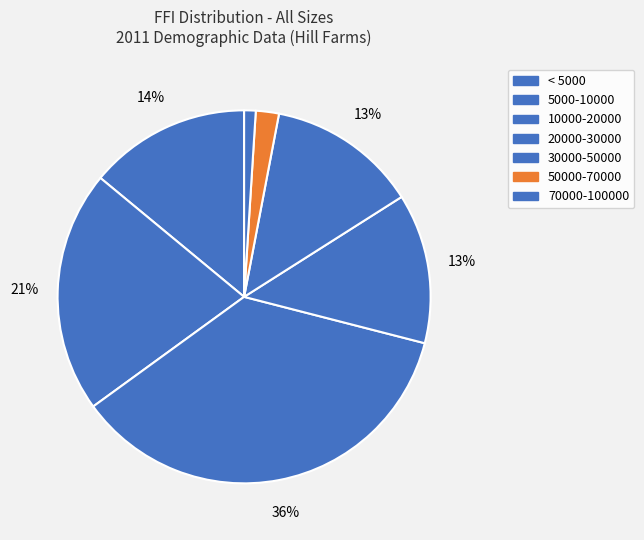

To the nearest percent, what is the average slice percentage?

14%